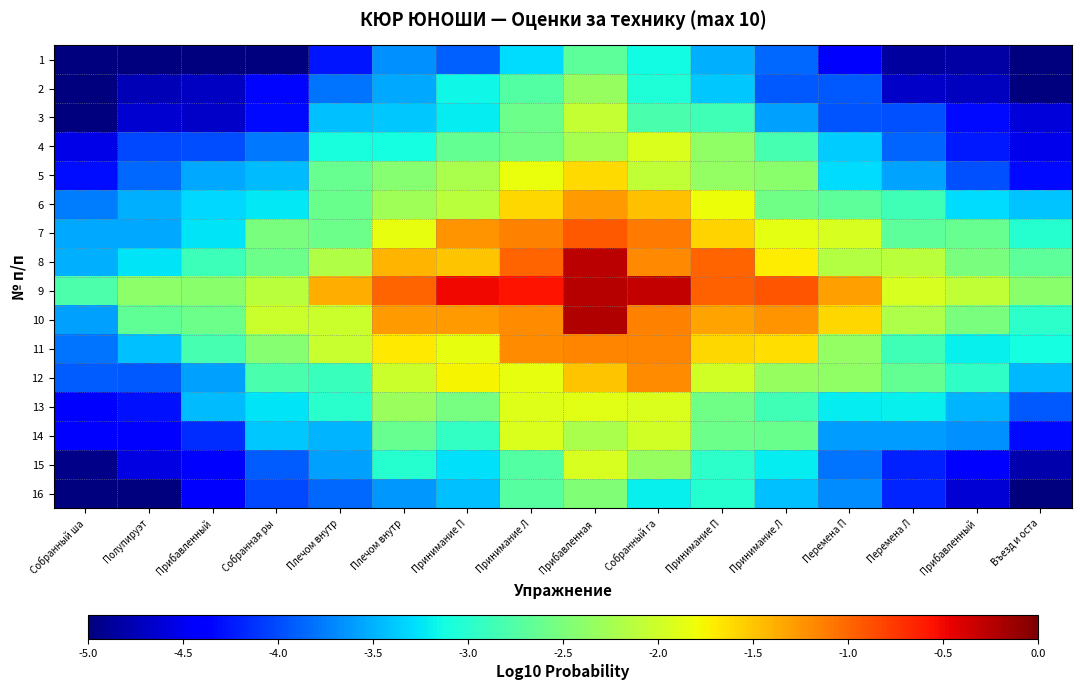

Reading right to left, what are all the values shown in this chart?

1: Въезд и оста=-5.0	Прибавленный=-4.8	Перемена Л=-4.8	Перемена П=-4.4	Принимание Л=-3.9	Принимание П=-3.5	Собранный га=-3.1	Прибавленная=-2.7	Принимание Л=-3.3	Принимание П=-3.9	Плечом внутр=-3.7	Плечом внутр=-4.3	Собранная ры=-5.0	Прибавленный=-5.0	Полупируэт=-5.0	Собранный ша=-5.0
2: Въезд и оста=-5.0	Прибавленный=-4.7	Перемена Л=-4.7	Перемена П=-3.9	Принимание Л=-3.9	Принимание П=-3.4	Собранный га=-3.1	Прибавленная=-2.3	Принимание Л=-2.7	Принимание П=-3.2	Плечом внутр=-3.5	Плечом внутр=-3.8	Собранная ры=-4.3	Прибавленный=-4.7	Полупируэт=-4.8	Собранный ша=-5.0
3: Въезд и оста=-4.6	Прибавленный=-4.3	Перемена Л=-4.0	Перемена П=-4.0	Принимание Л=-3.6	Принимание П=-2.9	Собранный га=-2.8	Прибавленная=-2.1	Принимание Л=-2.6	Принимание П=-3.2	Плечом внутр=-3.4	Плечом внутр=-3.4	Собранная ры=-4.3	Прибавленный=-4.7	Полупируэт=-4.6	Собранный ша=-5.0
4: Въезд и оста=-4.5	Прибавленный=-4.2	Перемена Л=-3.9	Перемена П=-3.4	Принимание Л=-2.8	Принимание П=-2.4	Собранный га=-1.9	Прибавленная=-2.2	Принимание Л=-2.5	Принимание П=-2.6	Плечом внутр=-3.1	Плечом внутр=-3.1	Собранная ры=-3.8	Прибавленный=-4.0	Полупируэт=-4.0	Собранный ша=-4.5
5: Въезд и оста=-4.3	Прибавленный=-4.0	Перемена Л=-3.6	Перемена П=-3.3	Принимание Л=-2.4	Принимание П=-2.4	Собранный га=-2.1	Прибавленная=-1.6	Принимание Л=-1.8	Принимание П=-2.2	Плечом внутр=-2.4	Плечом внутр=-2.6	Собранная ры=-3.5	Прибавленный=-3.5	Полупируэт=-3.8	Собранный ша=-4.3
6: Въезд и оста=-3.4	Прибавленный=-3.3	Перемена Л=-2.9	Перемена П=-2.7	Принимание Л=-2.6	Принимание П=-1.8	Собранный га=-1.5	Прибавленная=-1.3	Принимание Л=-1.6	Принимание П=-2.1	Плечом внутр=-2.3	Плечом внутр=-2.6	Собранная ры=-3.2	Прибавленный=-3.3	Полупируэт=-3.5	Собранный ша=-3.8
7: Въезд и оста=-3.0	Прибавленный=-2.6	Перемена Л=-2.7	Перемена П=-1.9	Принимание Л=-1.9	Принимание П=-1.6	Собранный га=-1.1	Прибавленная=-0.9	Принимание Л=-1.1	Принимание П=-1.2	Плечом внутр=-1.8	Плечом внутр=-2.6	Собранная ры=-2.5	Прибавленный=-3.3	Полупируэт=-3.5	Собранный ша=-3.5
8: Въезд и оста=-2.7	Прибавленный=-2.5	Перемена Л=-2.1	Перемена П=-2.2	Принимание Л=-1.7	Принимание П=-1.0	Собранный га=-1.2	Прибавленная=-0.3	Принимание Л=-1.0	Принимание П=-1.5	Плечом внутр=-1.4	Плечом внутр=-2.2	Собранная ры=-2.6	Прибавленный=-2.9	Полупируэт=-3.3	Собранный ша=-3.5
9: Въезд и оста=-2.4	Прибавленный=-2.1	Перемена Л=-1.9	Перемена П=-1.3	Принимание Л=-0.9	Принимание П=-1.0	Собранный га=-0.3	Прибавленная=-0.2	Принимание Л=-0.6	Принимание П=-0.5	Плечом внутр=-1.0	Плечом внутр=-1.4	Собранная ры=-2.1	Прибавленный=-2.4	Полупируэт=-2.4	Собранный ша=-2.8
10: Въезд и оста=-3.0	Прибавленный=-2.5	Перемена Л=-2.2	Перемена П=-1.6	Принимание Л=-1.2	Принимание П=-1.3	Собранный га=-1.1	Прибавленная=-0.2	Принимание Л=-1.2	Принимание П=-1.3	Плечом внутр=-1.3	Плечом внутр=-2.0	Собранная ры=-2.0	Прибавленный=-2.6	Полупируэт=-2.7	Собранный ша=-3.6
11: Въезд и оста=-3.1	Прибавленный=-3.2	Перемена Л=-2.9	Перемена П=-2.4	Принимание Л=-1.6	Принимание П=-1.6	Собранный га=-1.2	Прибавленная=-1.2	Принимание Л=-1.2	Принимание П=-1.8	Плечом внутр=-1.7	Плечом внутр=-2.0	Собранная ры=-2.4	Прибавленный=-2.8	Полупируэт=-3.4	Собранный ша=-3.8
12: Въезд и оста=-3.5	Прибавленный=-3.0	Перемена Л=-2.6	Перемена П=-2.4	Принимание Л=-2.3	Принимание П=-2.0	Собранный га=-1.2	Прибавленная=-1.5	Принимание Л=-1.8	Принимание П=-1.8	Плечом внутр=-2.0	Плечом внутр=-2.9	Собранная ры=-2.8	Прибавленный=-3.6	Полупируэт=-3.9	Собранный ша=-3.9
13: Въезд и оста=-3.9	Прибавленный=-3.5	Перемена Л=-3.2	Перемена П=-3.2	Принимание Л=-2.9	Принимание П=-2.6	Собранный га=-1.9	Прибавленная=-1.9	Принимание Л=-1.9	Принимание П=-2.5	Плечом внутр=-2.3	Плечом внутр=-3.0	Собранная ры=-3.3	Прибавленный=-3.5	Полупируэт=-4.3	Собранный ша=-4.4
14: Въезд и оста=-4.3	Прибавленный=-3.7	Перемена Л=-3.6	Перемена П=-3.6	Принимание Л=-2.6	Принимание П=-2.6	Собранный га=-2.0	Прибавленная=-2.2	Принимание Л=-1.9	Принимание П=-2.9	Плечом внутр=-2.6	Плечом внутр=-3.5	Собранная ры=-3.4	Прибавленный=-4.2	Полупируэт=-4.4	Собранный ша=-4.4
15: Въезд и оста=-4.8	Прибавленный=-4.4	Перемена Л=-4.2	Перемена П=-3.8	Принимание Л=-3.2	Принимание П=-3.0	Собранный га=-2.3	Прибавленная=-1.9	Принимание Л=-2.8	Принимание П=-3.3	Плечом внутр=-3.0	Плечом внутр=-3.6	Собранная ры=-3.9	Прибавленный=-4.4	Полупируэт=-4.6	Собранный ша=-5.0
16: Въезд и оста=-5.0	Прибавленный=-4.6	Перемена Л=-4.2	Перемена П=-3.7	Принимание Л=-3.4	Принимание П=-3.0	Собранный га=-3.2	Прибавленная=-2.5	Принимание Л=-2.7	Принимание П=-3.4	Плечом внутр=-3.6	Плечом внутр=-3.9	Собранная ры=-4.0	Прибавленный=-4.4	Полупируэт=-5.0	Собранный ша=-5.0